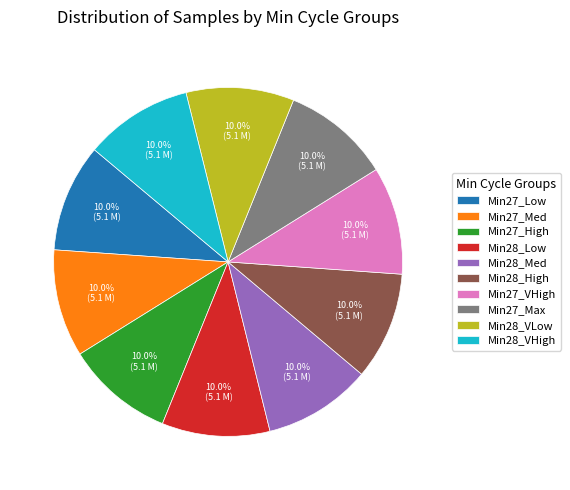

Is Min27_Med the majority of the pie?

No